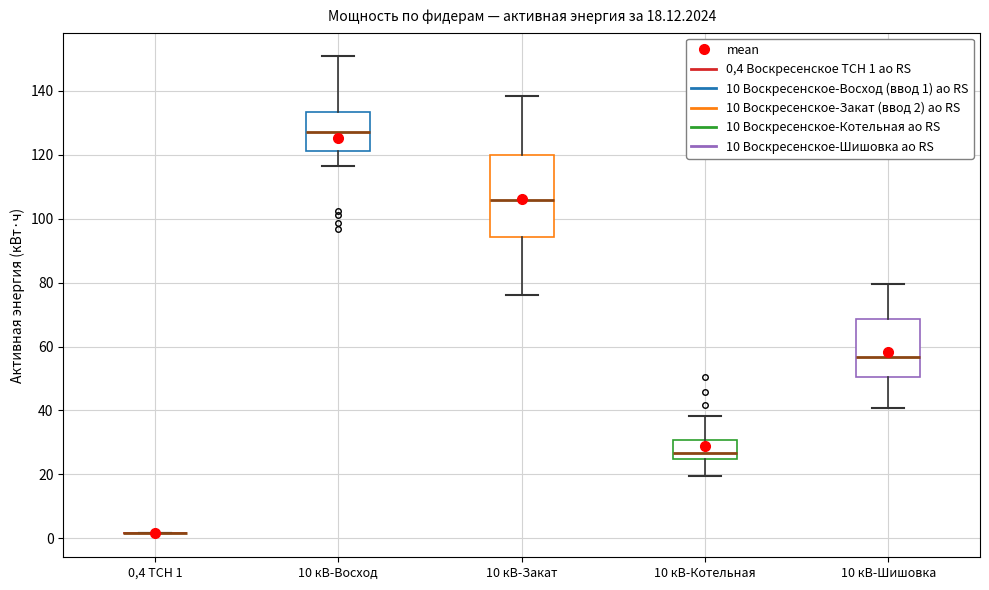

Comparing the boxes themselves (not the whiskers), which one is the tallest?

10 кВ-Закат